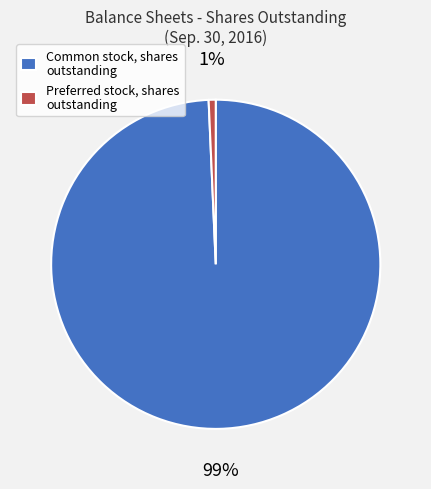

Between Common stock, shares outstanding and Preferred stock, shares outstanding, which is larger?

Common stock, shares outstanding